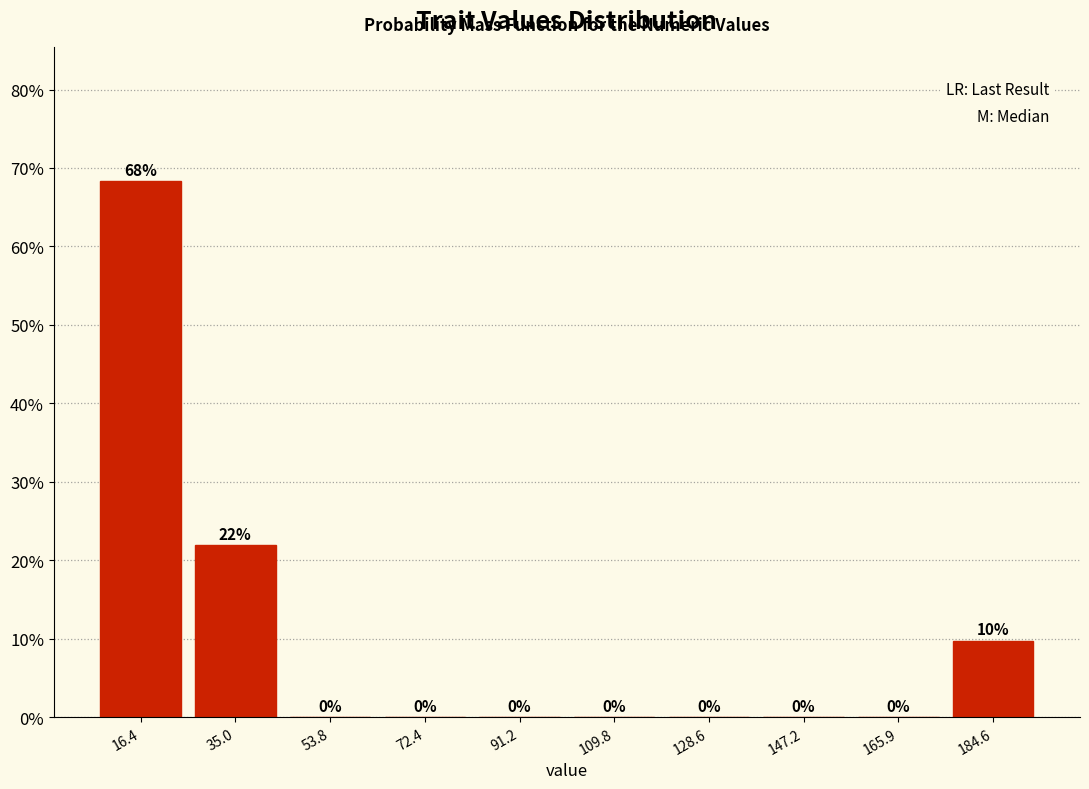

Over which range of the x-axis is the bar tallest?

8 to 26